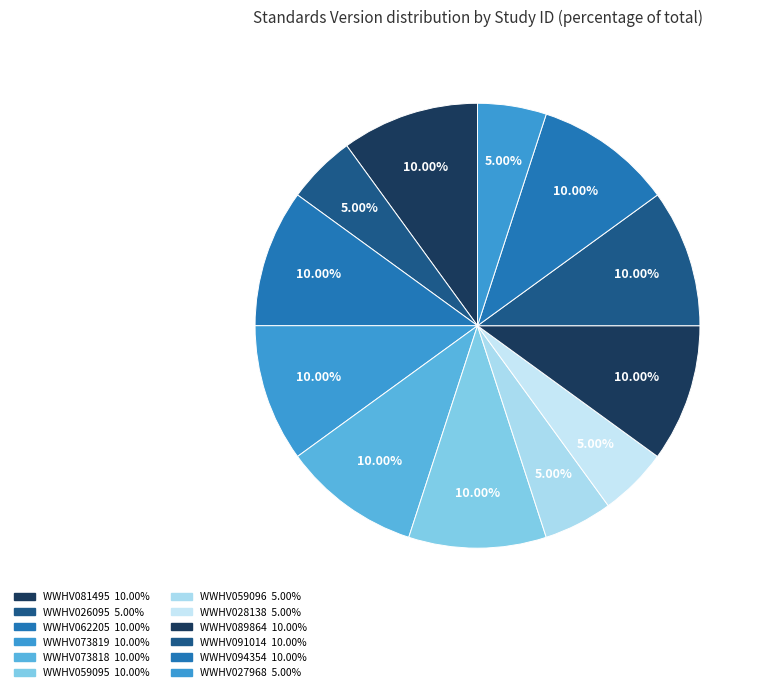

Does any single category account for the majority?

No